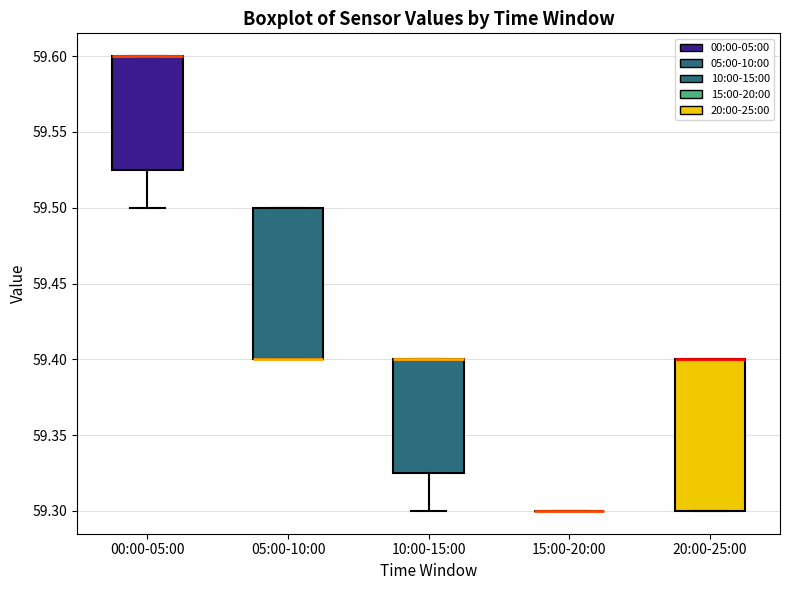

Reading left to right, transcribe this box plot: for each box, give where its median line is, the range the box spans, and where its two whiskers end, as read against the y-axis. The values are not printed on the chart, so give them approximately, as read against the axis.

00:00-05:00: median 59.600 (drawn on the box's upper edge), box 59.525 to 59.600, whiskers 59.500 to 59.600
05:00-10:00: median 59.400 (drawn on the box's lower edge), box 59.400 to 59.500, whiskers 59.400 to 59.500
10:00-15:00: median 59.400 (drawn on the box's upper edge), box 59.325 to 59.400, whiskers 59.300 to 59.400
15:00-20:00: box collapsed to a line at 59.300, whiskers 59.300 to 59.300
20:00-25:00: median 59.400 (drawn on the box's upper edge), box 59.300 to 59.400, whiskers 59.300 to 59.400